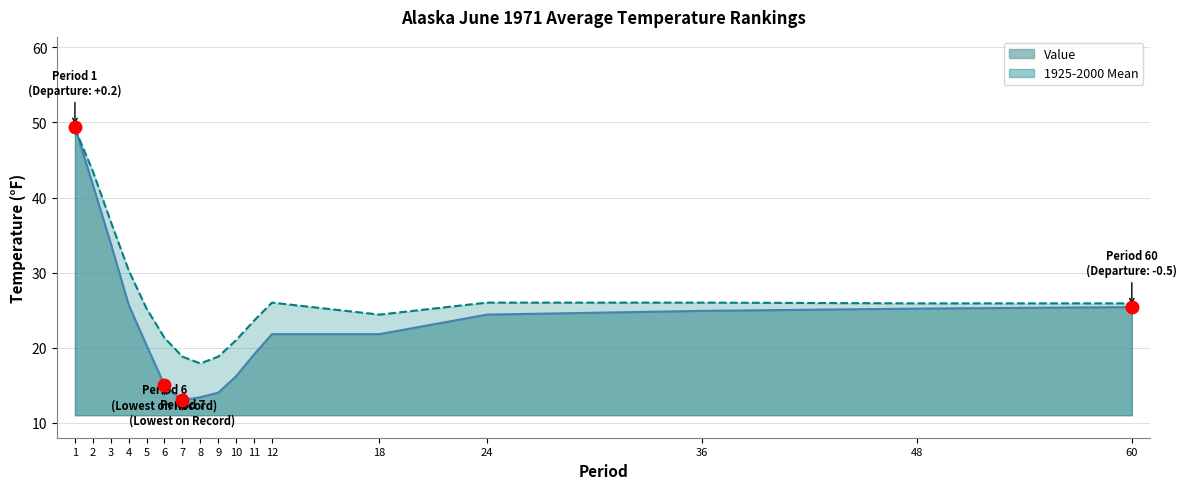

What is the difference between the second highest and second lowest values in the Value series?

28.3